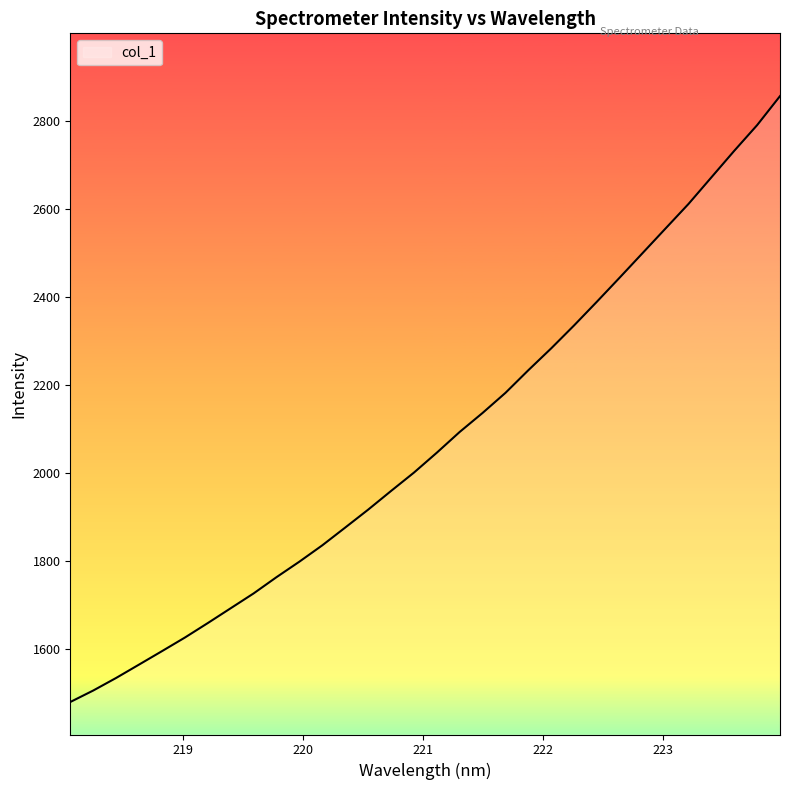

What is the maximum value shown in the chart?

2856.9